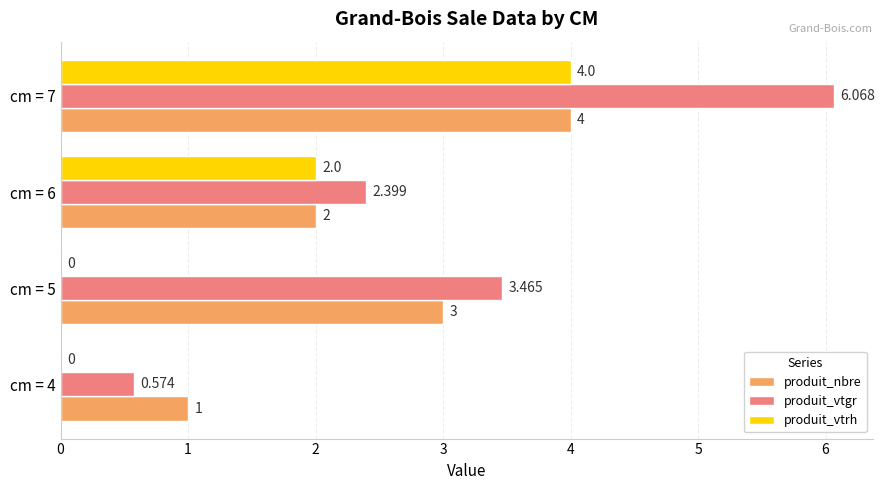

Is the value of produit_nbre at cm = 4 greater than the value of produit_vtgr at cm = 6?

No